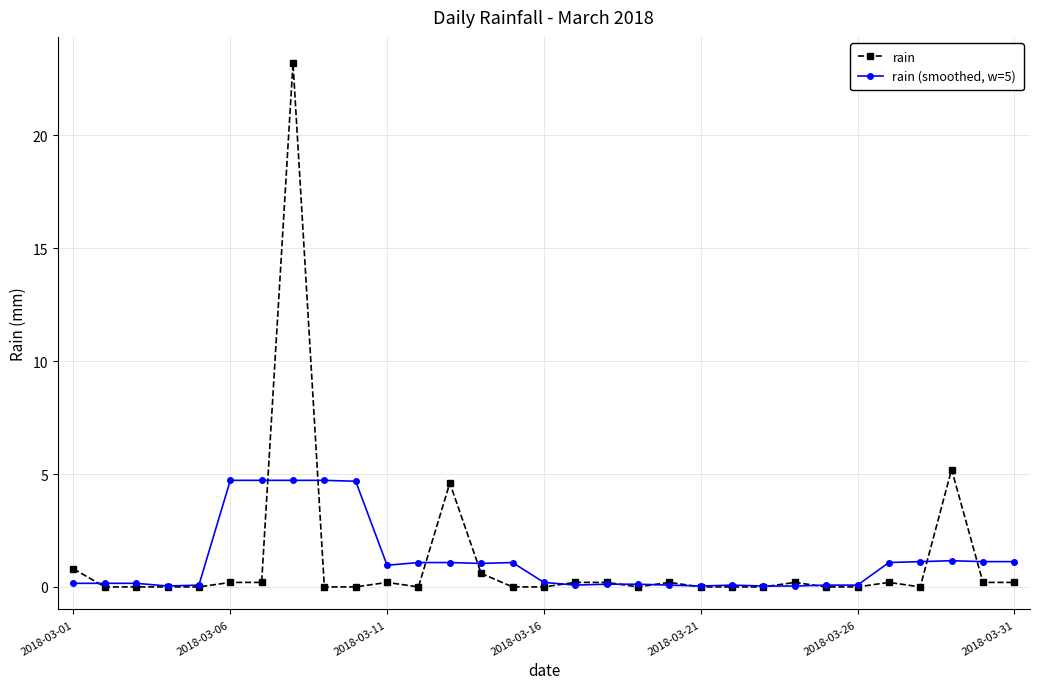

What is the greatest value displayed?

23.2